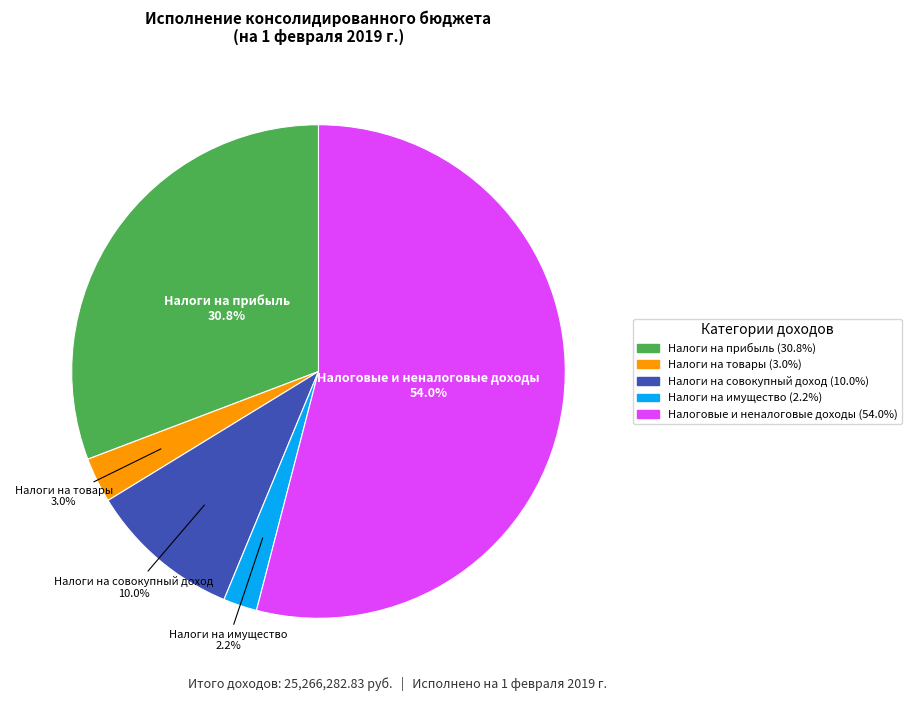

What is the smallest slice in the pie chart?

Налоги на имущество